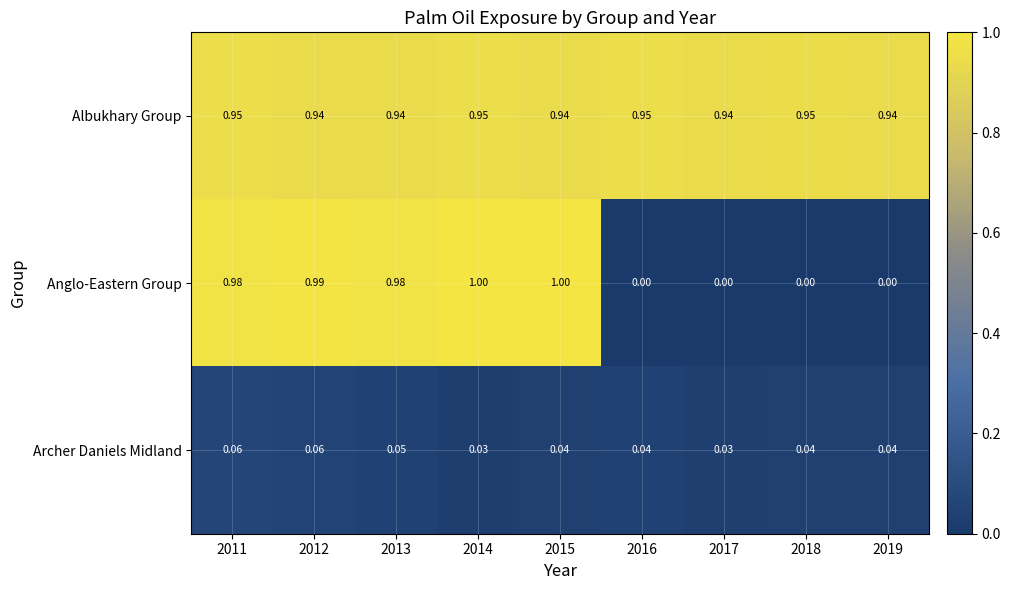

List the series in order of their overall mean, lowest first.

Archer Daniels Midland, Anglo-Eastern Group, Albukhary Group